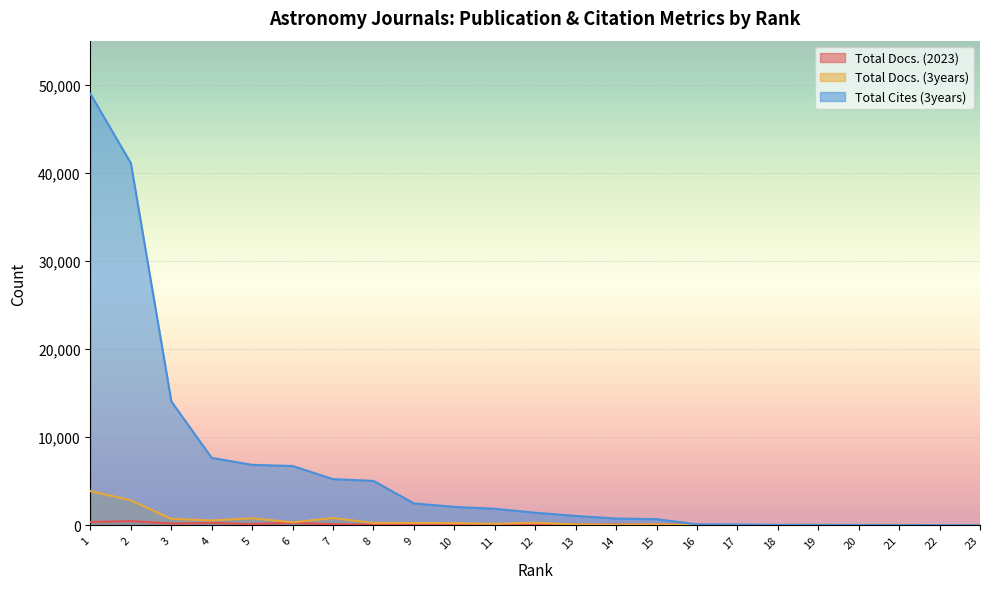

Which category has the lowest value across all series?

23